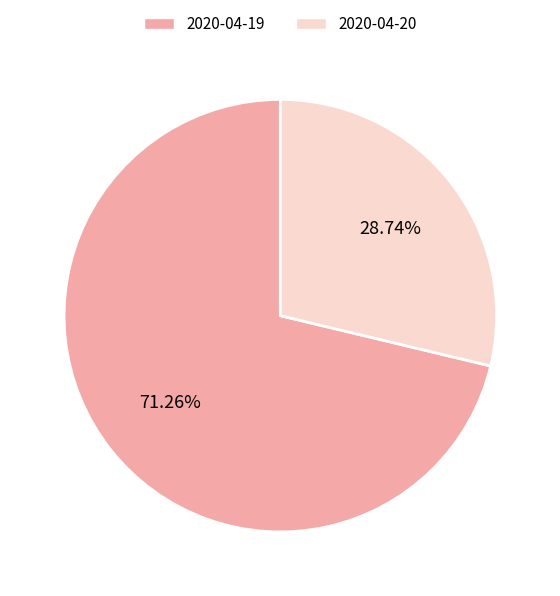

To the nearest percent, what percentage of the pie is 2020-04-20?

29%